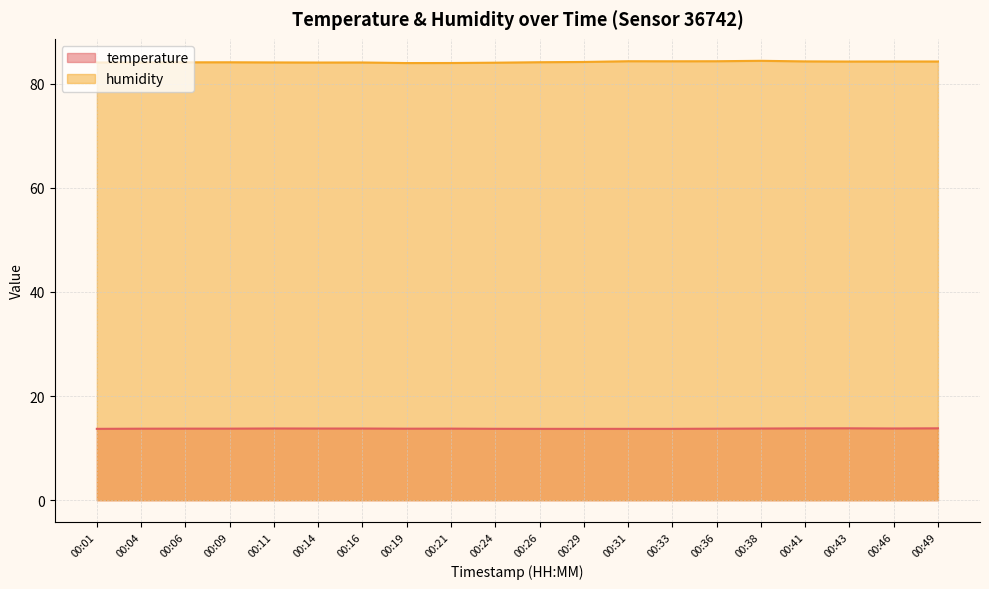

At which category is the sum across all series the highest?

00:38